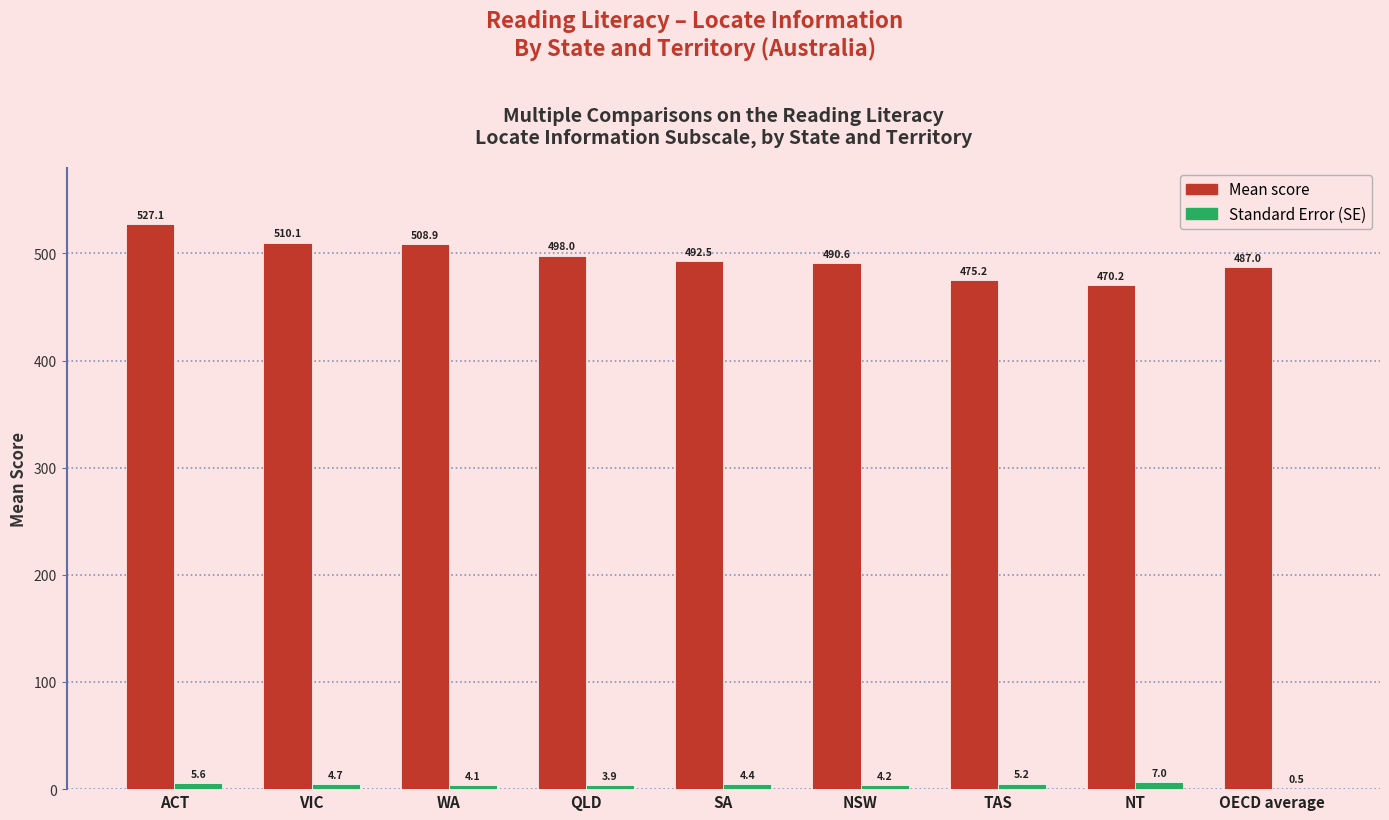

What is the total value across all series at NSW?

494.7